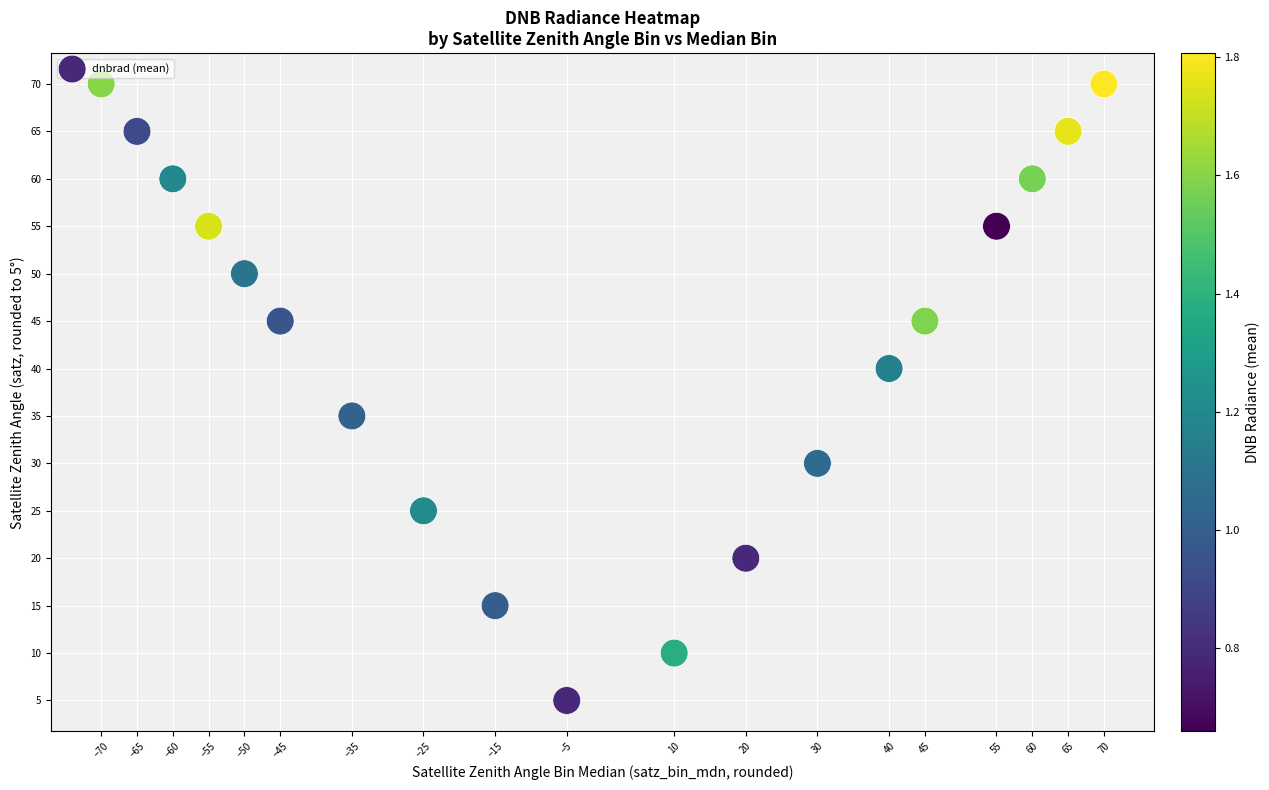

How many points are shown in the scatter plot?

19